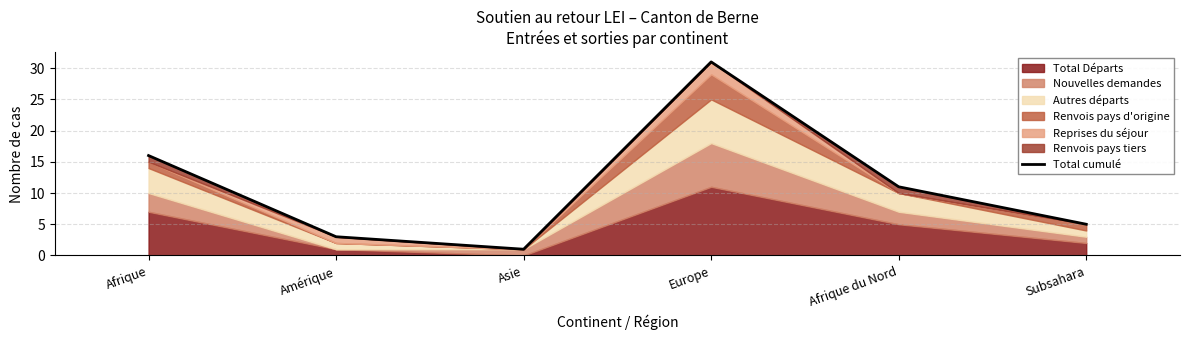

Between Afrique and Subsahara, which is larger?

Afrique